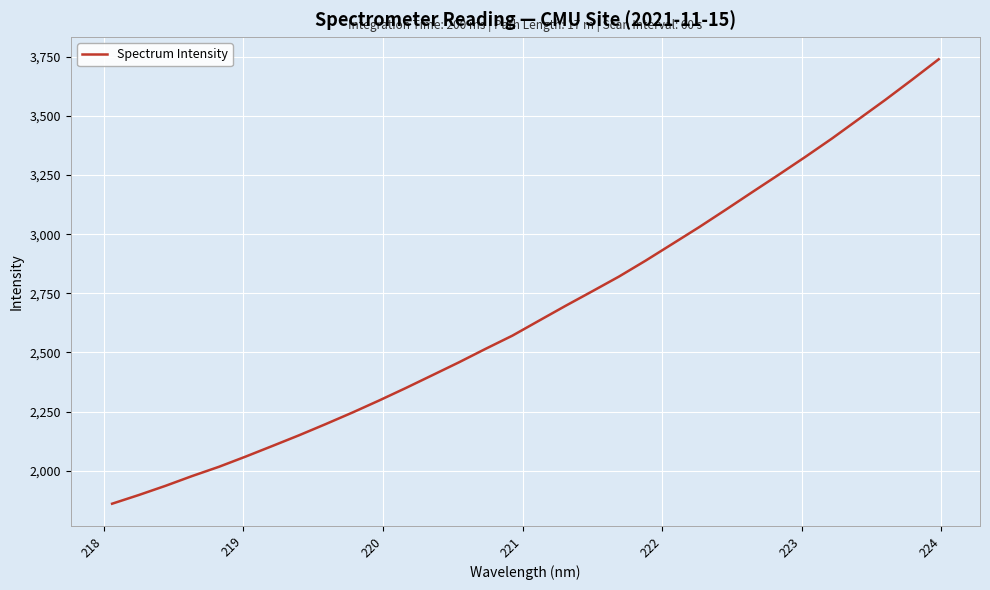

Is this an area chart (filled region under the line)?

No